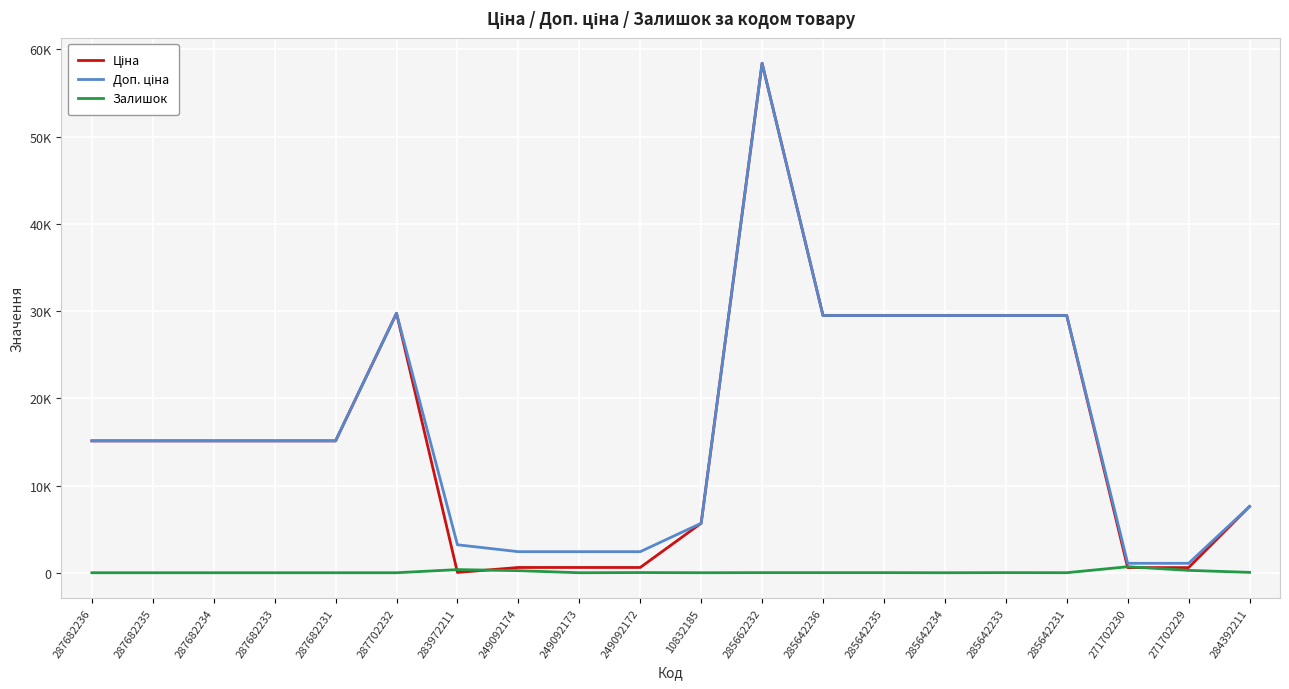

Reading left to right, list all the values displayed in this chart.

Ціна: 15120.0	15120.0	15120.0	15120.0	15120.0	29747.2	32.0	603.7	603.7	603.7	5673.8	58426.5	29491.5	29491.5	29491.5	29491.5	29491.5	589.9	589.9	7596.5
Доп. ціна: 15120.0	15120.0	15120.0	15120.0	15120.0	29747.2	3205.0	2414.8	2414.8	2414.8	5673.8	58426.5	29491.5	29491.5	29491.5	29491.5	29491.5	1081.7	1081.7	7596.5
Залишок: 0.0	0.0	0.0	0.0	0.0	0.0	360.0	238.0	0.0	21.0	1.0	12.0	11.0	11.0	0.0	13.0	4.0	690.0	272.0	43.0